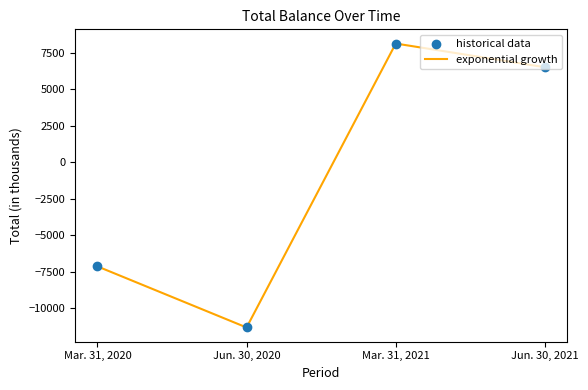

At which category does the data reach its first local valley?

Jun. 30, 2020